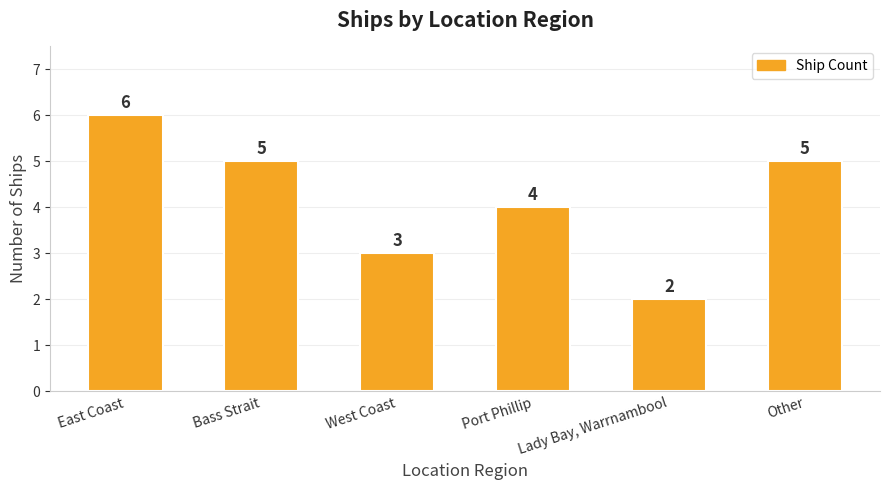

What is the smallest value displayed?

2